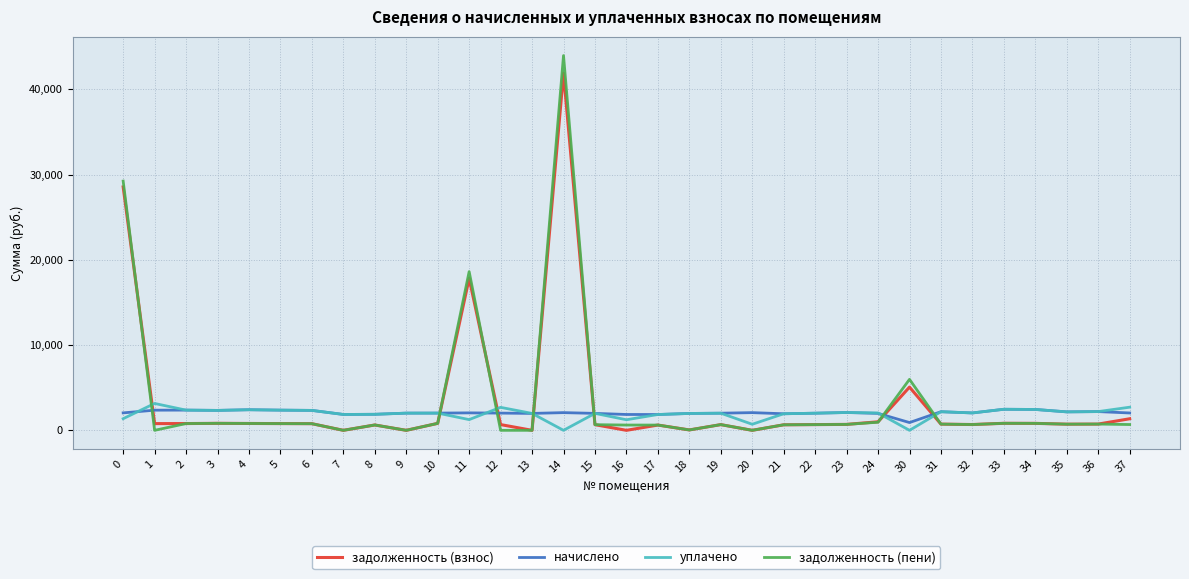

At which category does the chart reach its peak across all series?

14